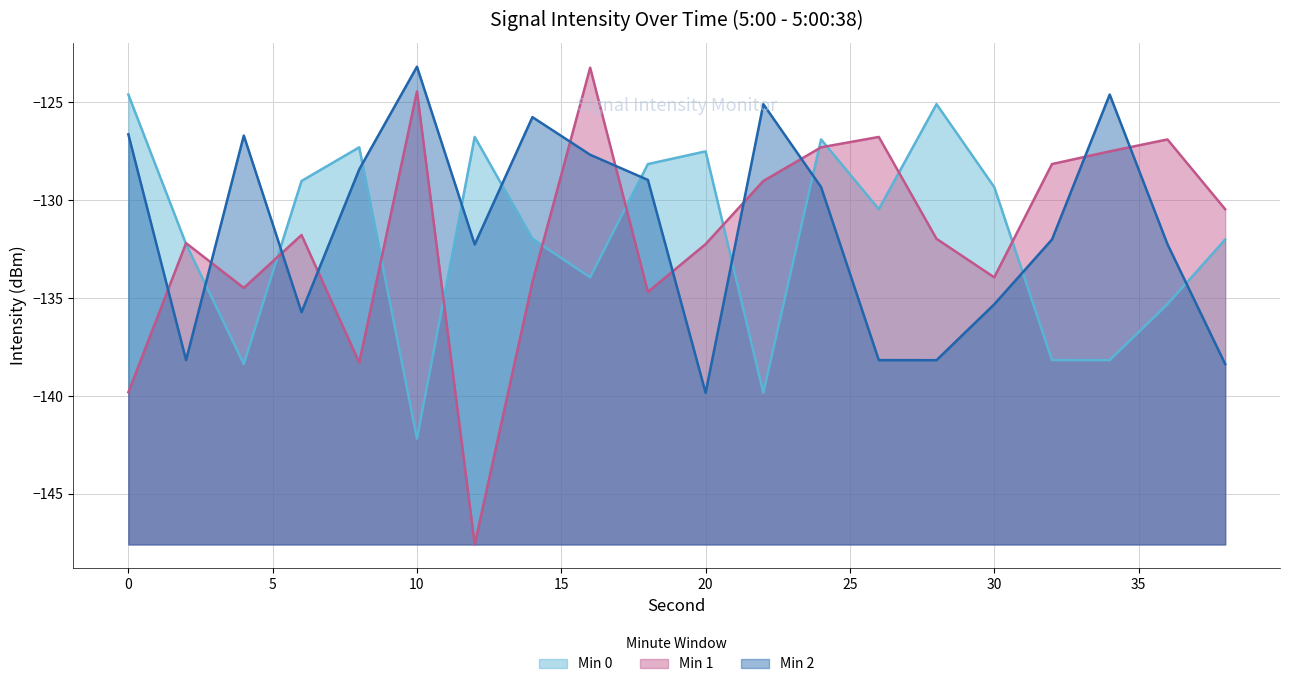

At which label does Min 1 reach its minimum?

12